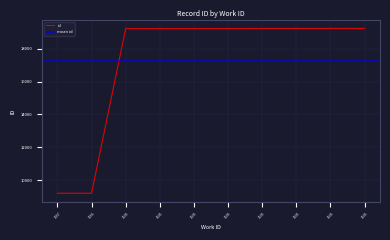

How many data points are above 19225?

4